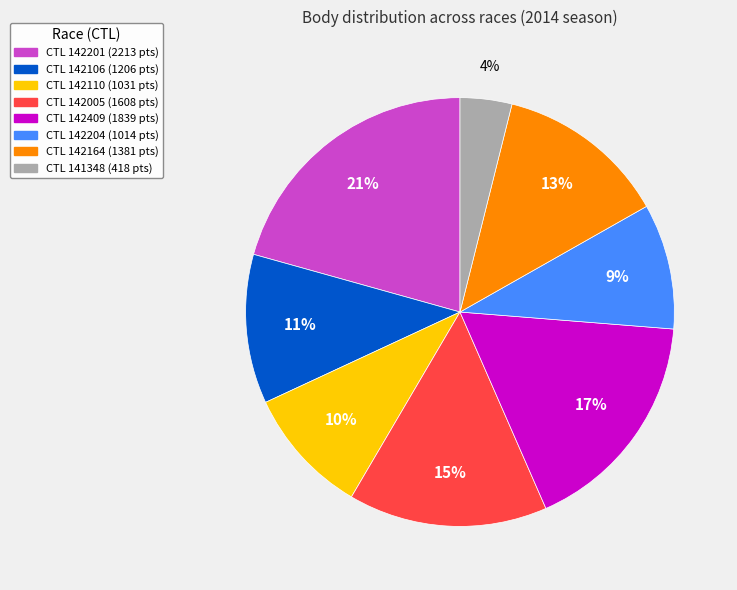

Is there a majority slice in this chart?

No